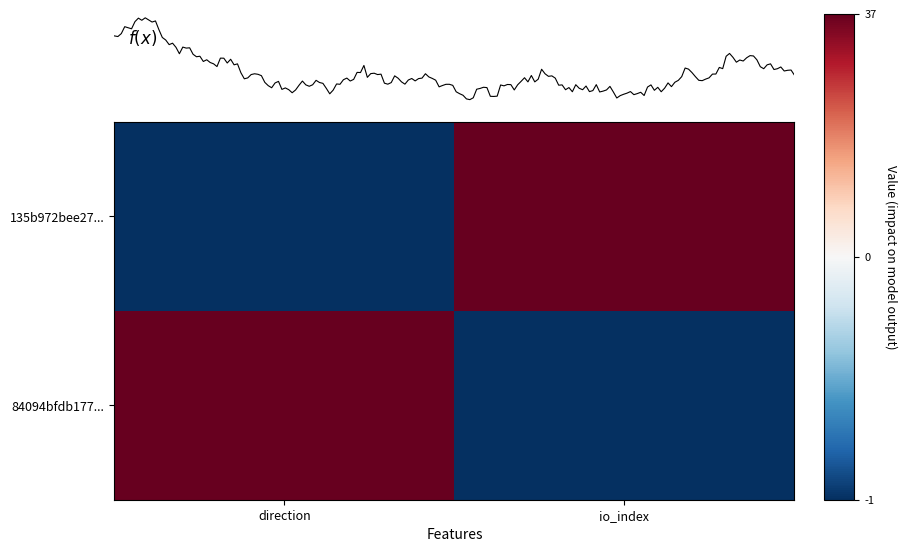

The 84094bfdb177... series shows 0 at direction. True or false?

False